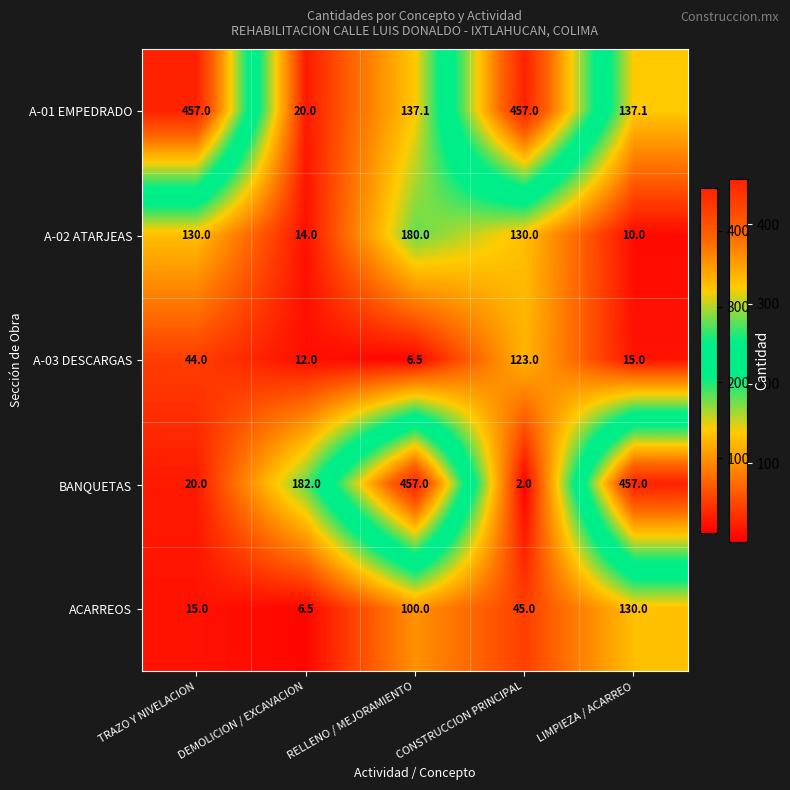

What is the total value across all series at DEMOLICION / EXCAVACION?

234.5